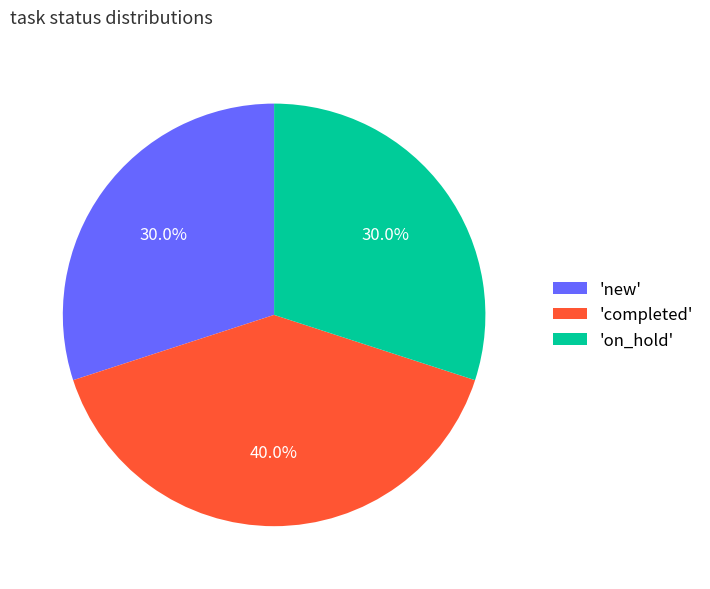

What is the total percentage of 'completed' and 'on_hold'?

70.0%